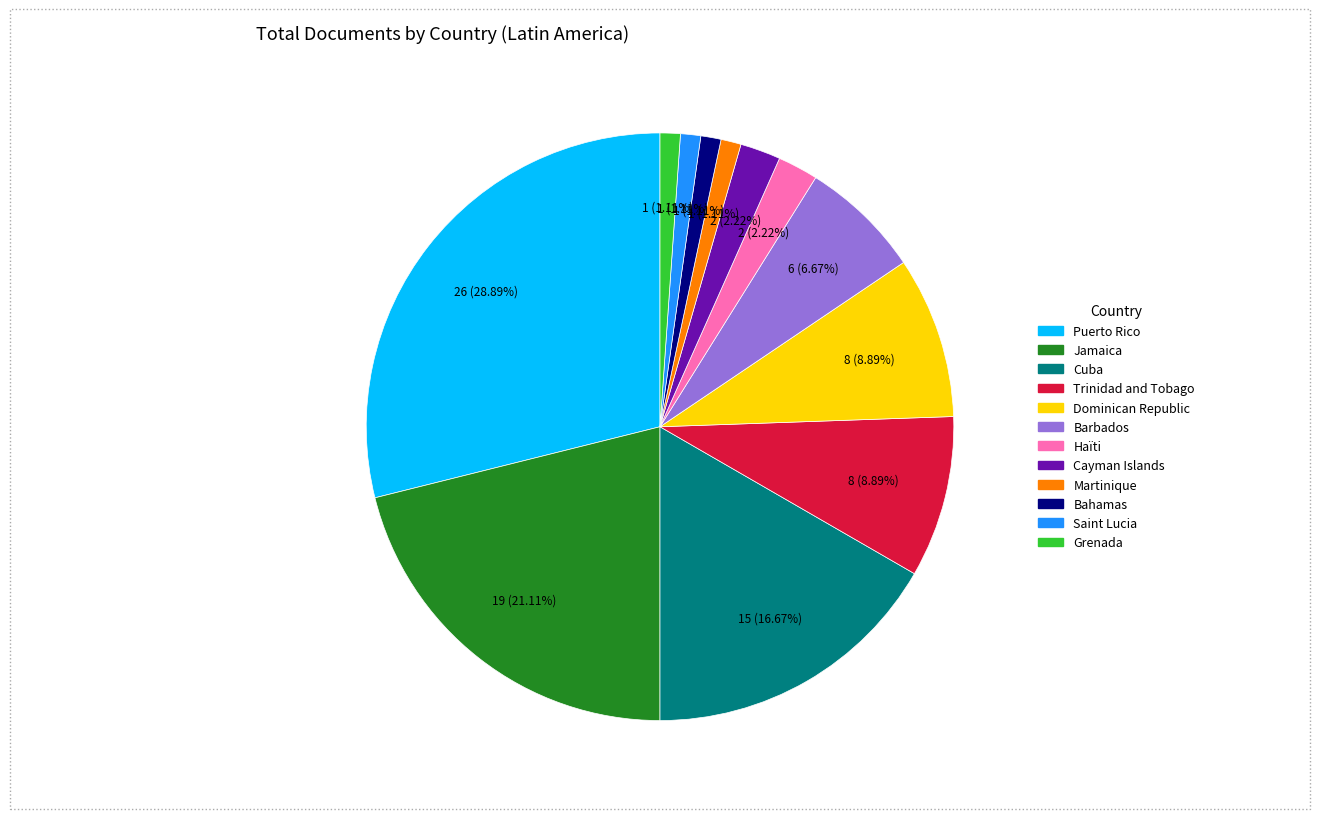

What is the ratio of the value at Cayman Islands to the value at Puerto Rico?

0.1